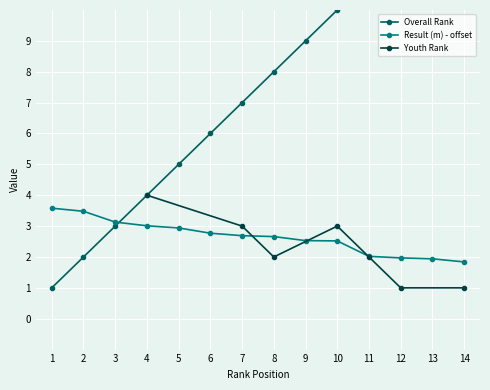

Is the value of Overall Rank at 11 greater than the value of Youth Rank at 13?

Yes